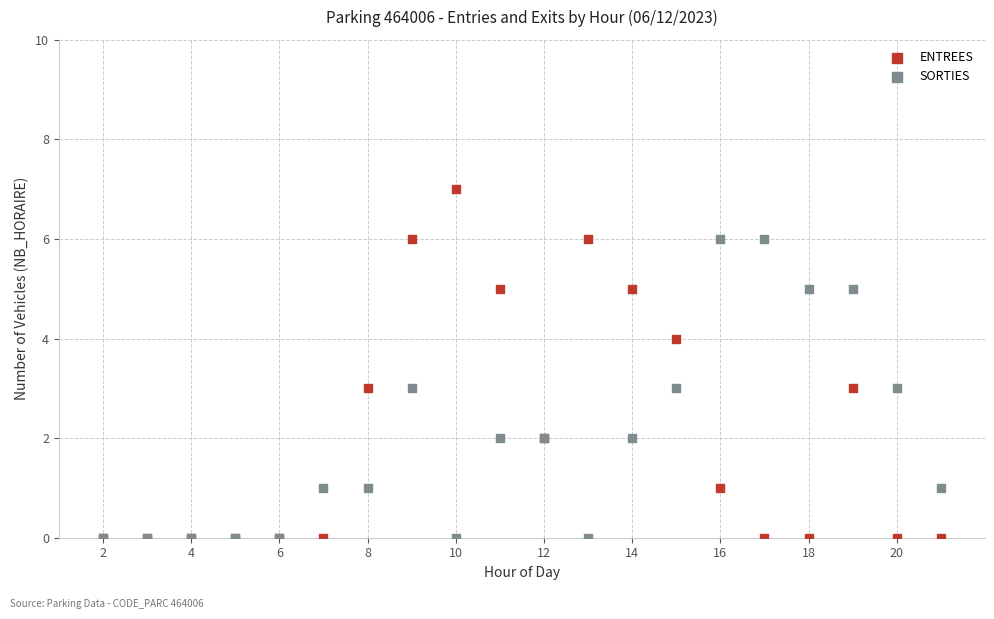

Which series reaches the maximum Y coordinate?

ENTREES